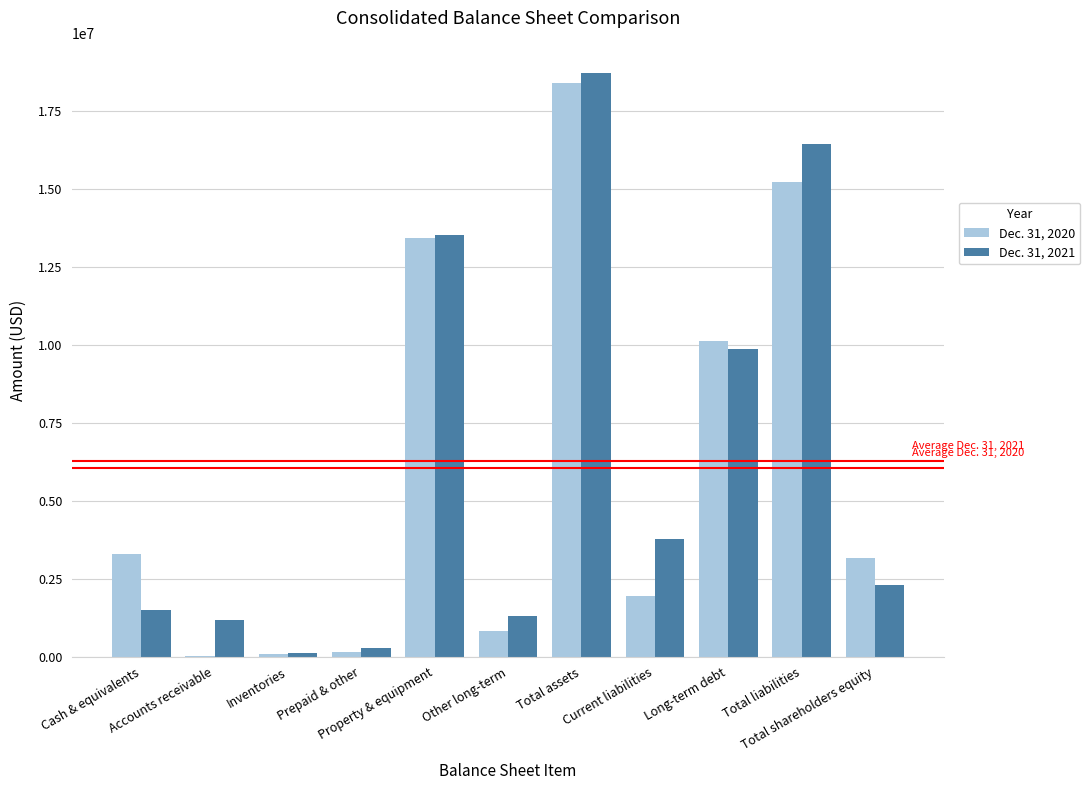

What is the maximum value shown in the chart?

18718995